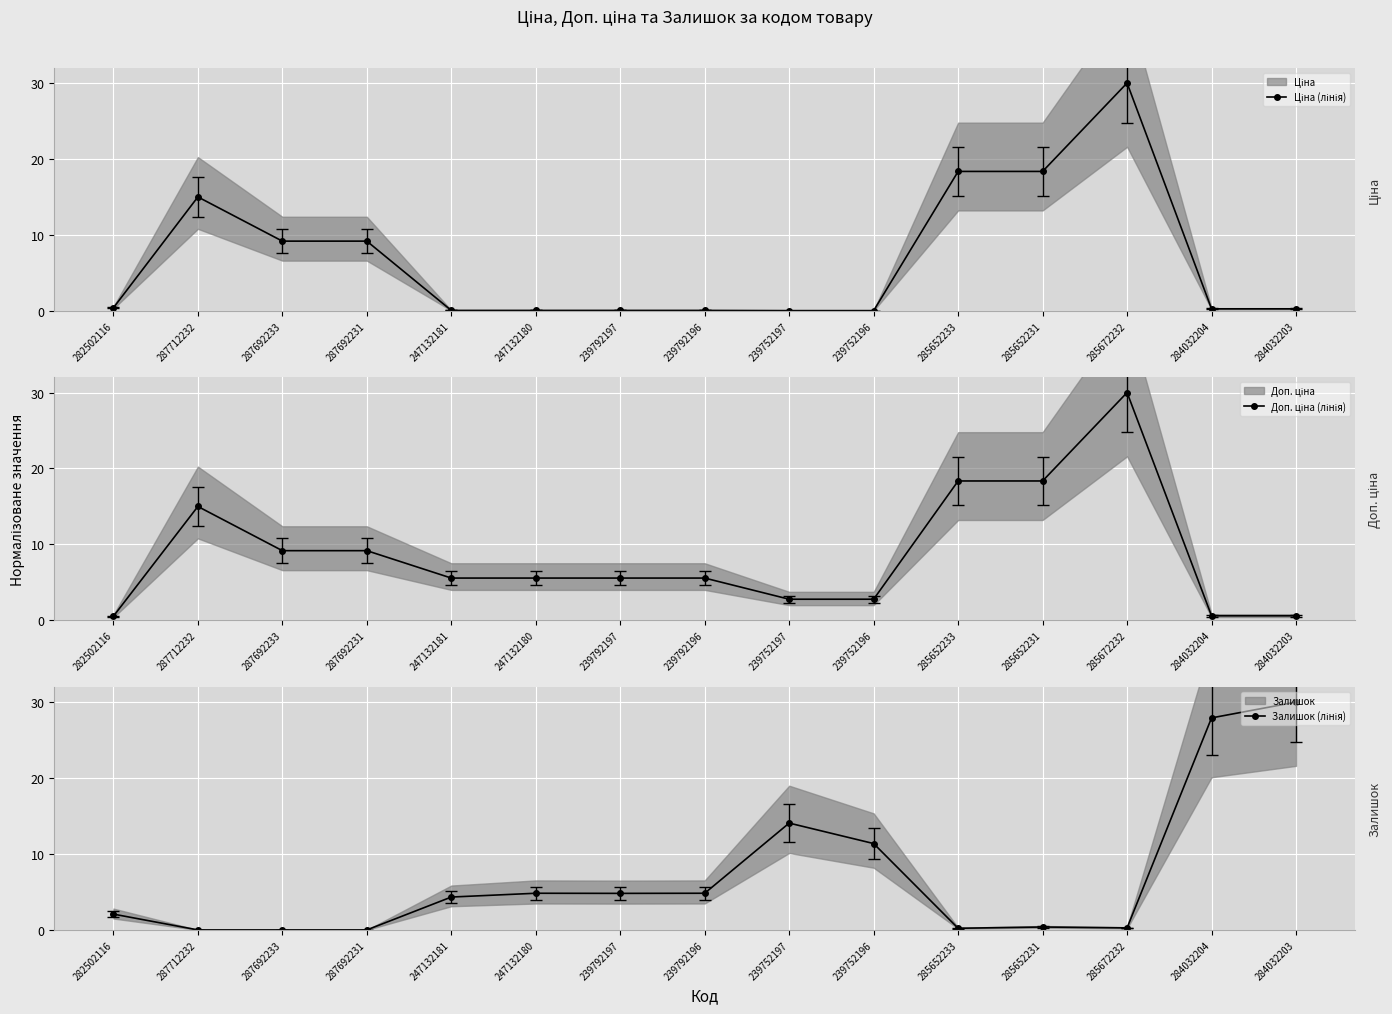

Reading left to right, extract all data points from this chart.

Ціна (лінія): 282502116=0.4	287712232=15.0	287692233=9.2	287692231=9.2	247132181=0.1	247132180=0.1	239792197=0.1	239792196=0.1	239752197=0.0	239752196=0.0	285652233=18.4	285652231=18.4	285672232=30.0	284032204=0.3	284032203=0.3
Доп. ціна (лінія): 282502116=0.5	287712232=15.0	287692233=9.2	287692231=9.2	247132181=5.6	247132180=5.6	239792197=5.6	239792196=5.6	239752197=2.8	239752196=2.8	285652233=18.4	285652231=18.4	285672232=30.0	284032204=0.6	284032203=0.6
Залишок (лінія): 282502116=2.1	287712232=0.0	287692233=0.0	287692231=0.0	247132181=4.3	247132180=4.8	239792197=4.8	239792196=4.8	239752197=14.1	239752196=11.4	285652233=0.2	285652231=0.4	285672232=0.3	284032204=27.9	284032203=30.0